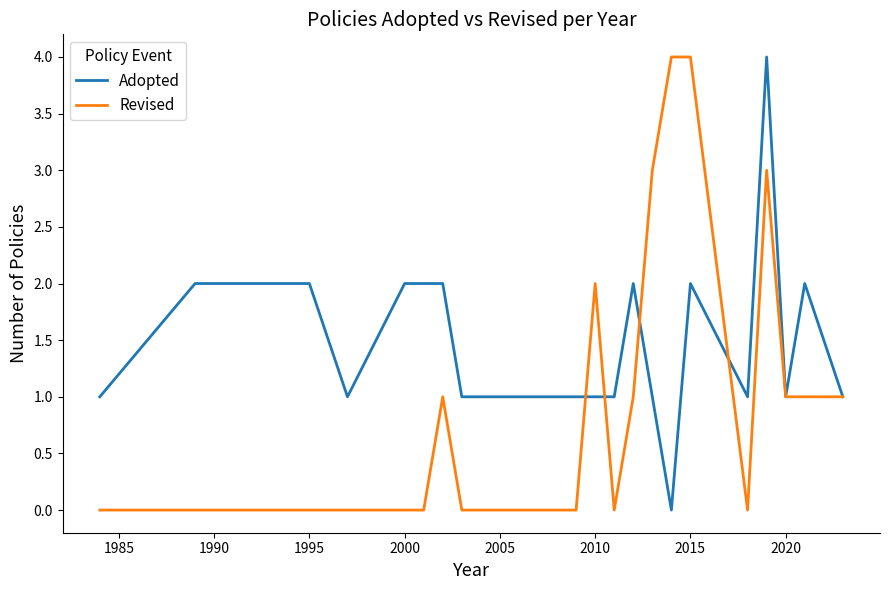

List the series in order of their overall mean, lowest first.

Revised, Adopted